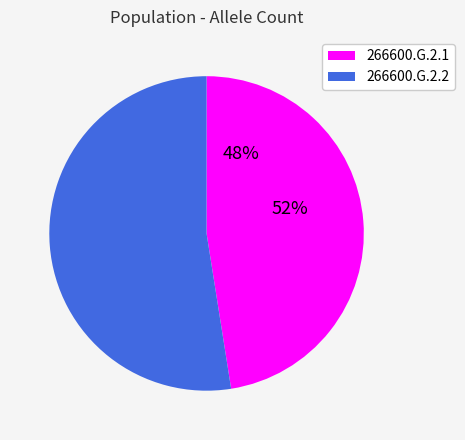

Rank the categories by value from lowest to highest.

266600.G.2.1, 266600.G.2.2